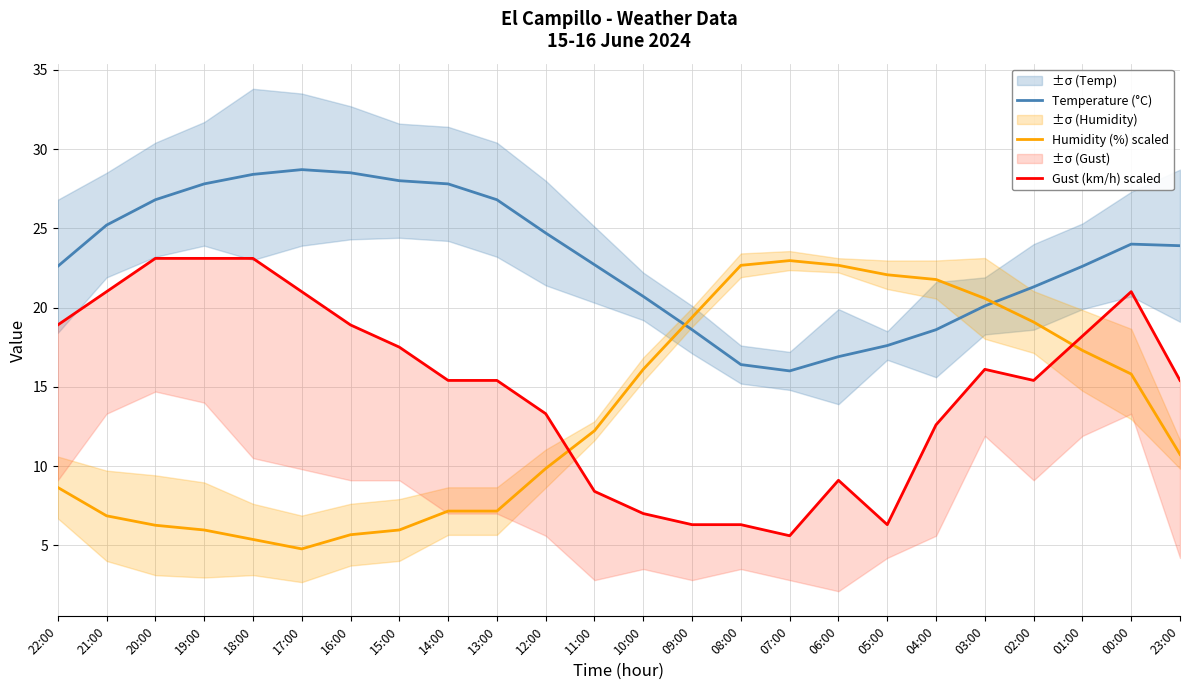

How many interior local peaks does the Gust (km/h) scaled series have?

3